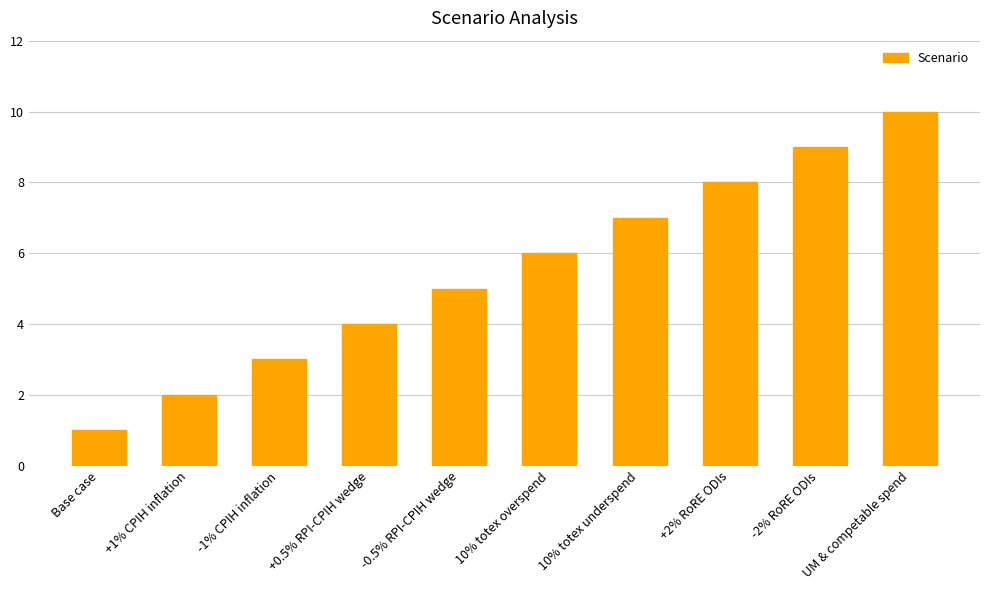

Reading left to right, what are all the values shown in this chart?

1	2	3	4	5	6	7	8	9	10